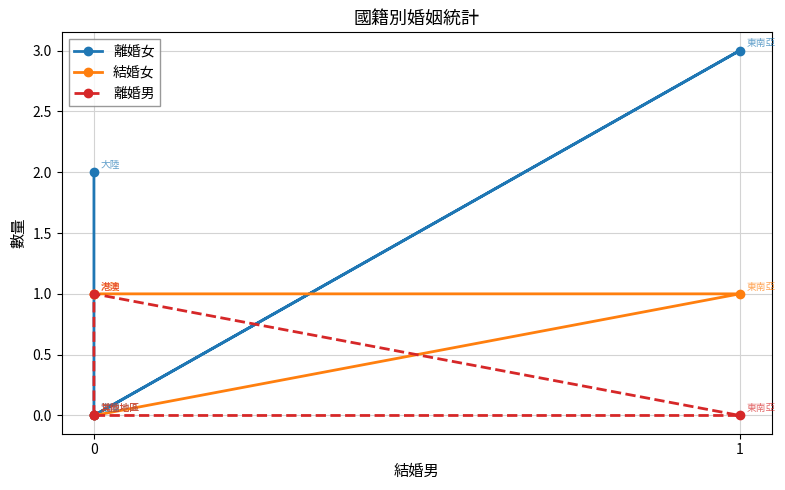

How many data points does each series have?

4